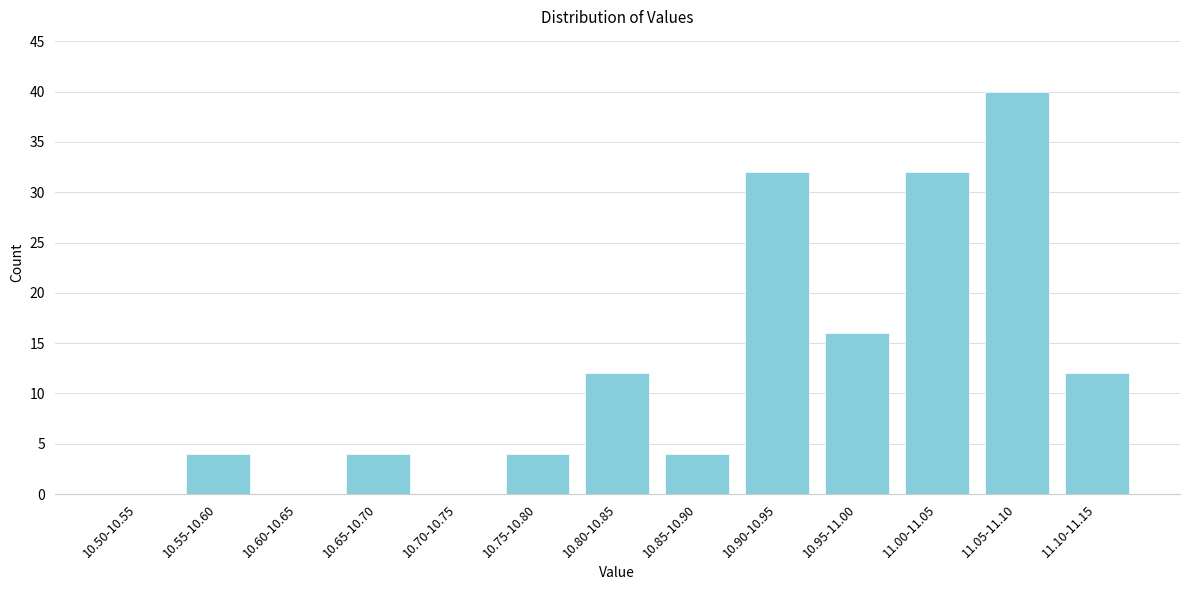

Reading left to right, transcribe all the data shown in this chart.

10.50-10.55=0	10.55-10.60=4	10.60-10.65=0	10.65-10.70=4	10.70-10.75=0	10.75-10.80=4	10.80-10.85=12	10.85-10.90=4	10.90-10.95=32	10.95-11.00=16	11.00-11.05=32	11.05-11.10=40	11.10-11.15=12